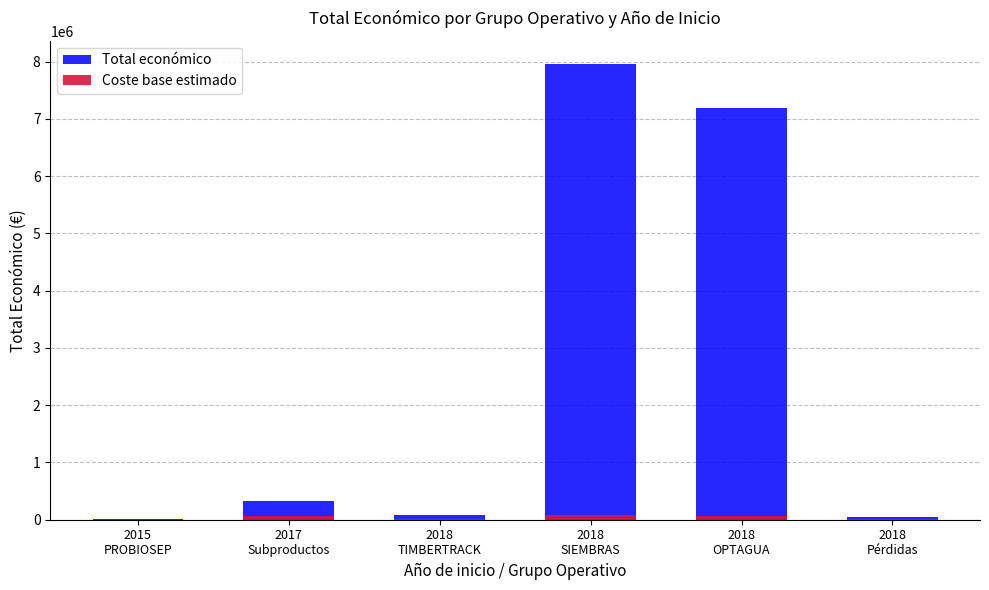

What is the label of the 2nd bar from the right?

2018
OPTAGUA